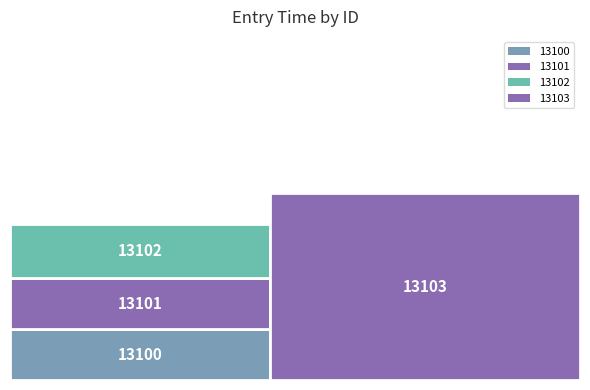

Reading left to right, list all the values displayed in this chart.

13100=1972960	13101=1985939	13102=2102784	13103=7249489